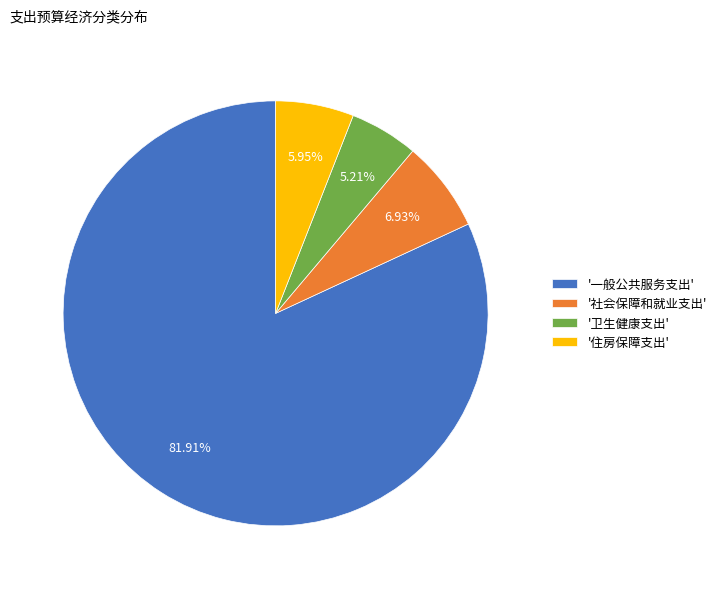

What is the largest slice in the pie chart?

'一般公共服务支出'